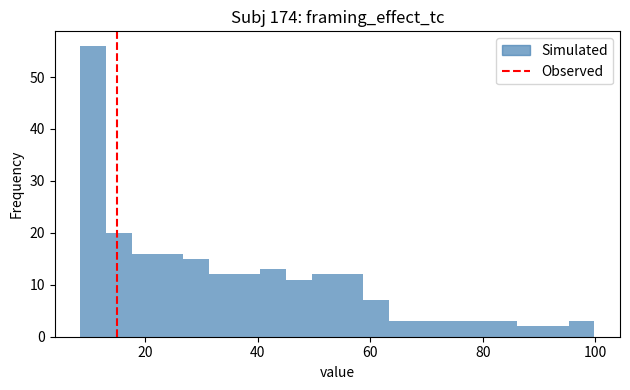

Around what value on the x-axis is the tallest bar? Give the approximate position of its centre, as read against the axis.

10